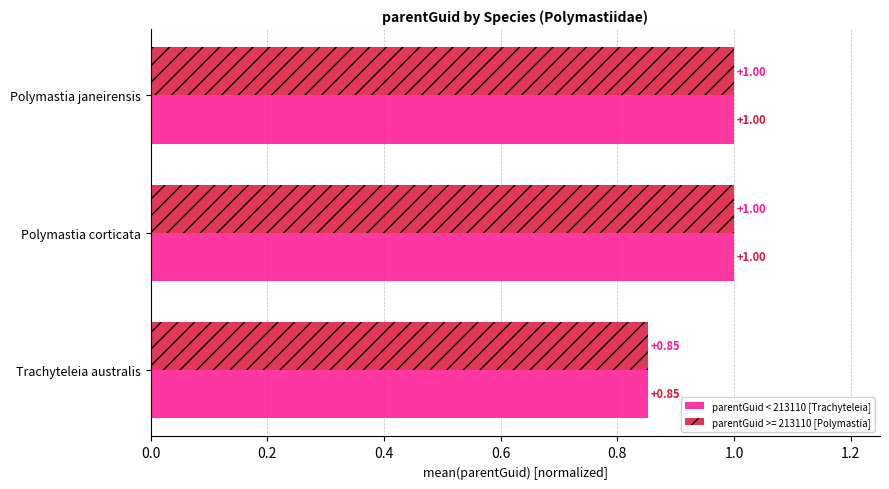

What is the total value across all series at Polymastia janeirensis?

2.0